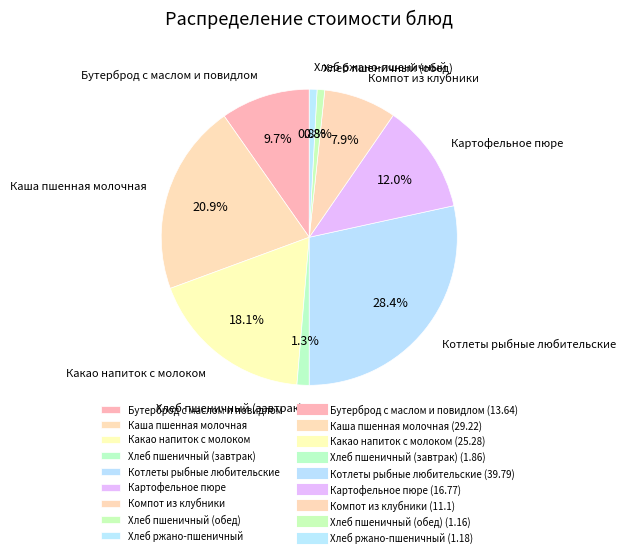

True or false: Картофельное пюре accounts for 12% of the total.

True